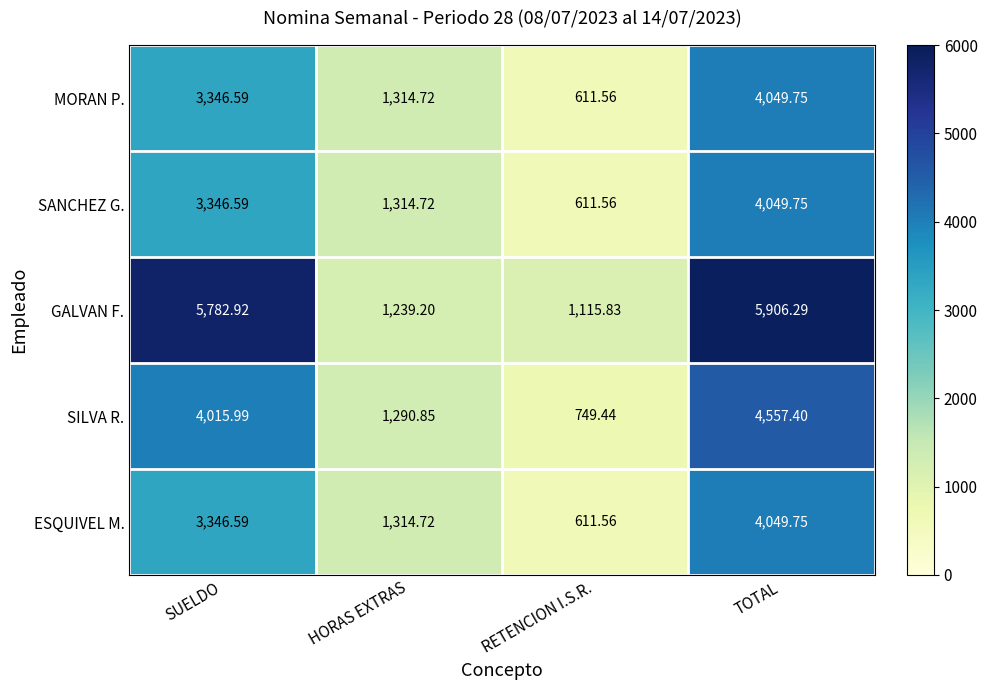

List the labels in order of MORAN P. value, smallest first.

RETENCION I.S.R., HORAS EXTRAS, SUELDO, TOTAL